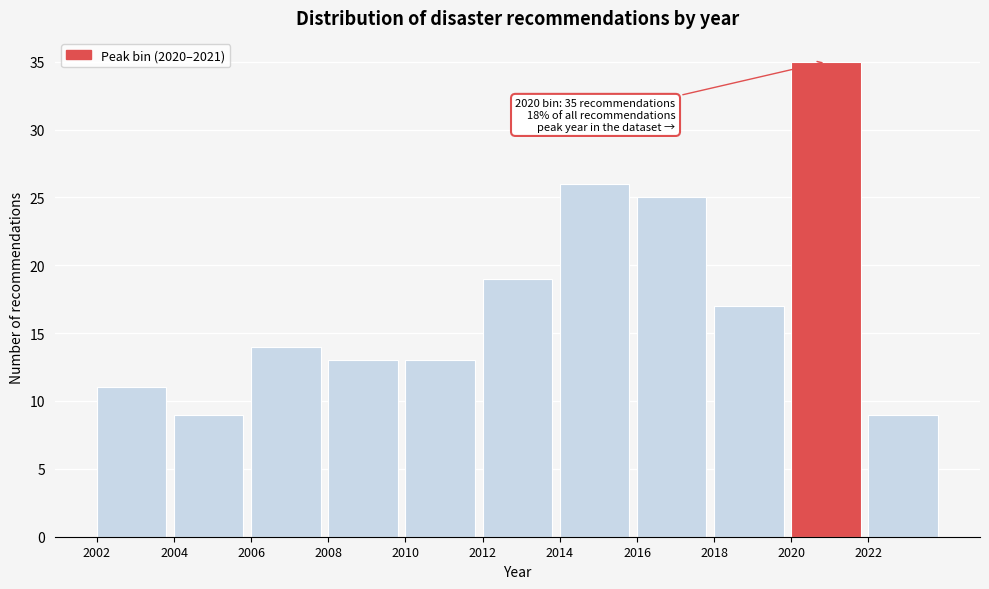

Over which range of the x-axis is the bar tallest?

2020 to 2022